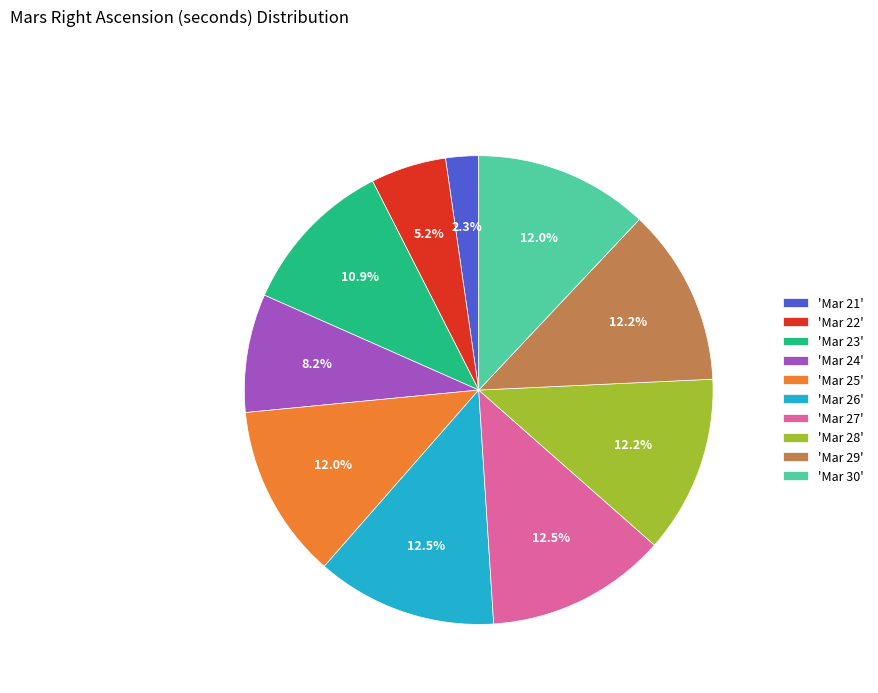

How many slices are in this pie chart?

10